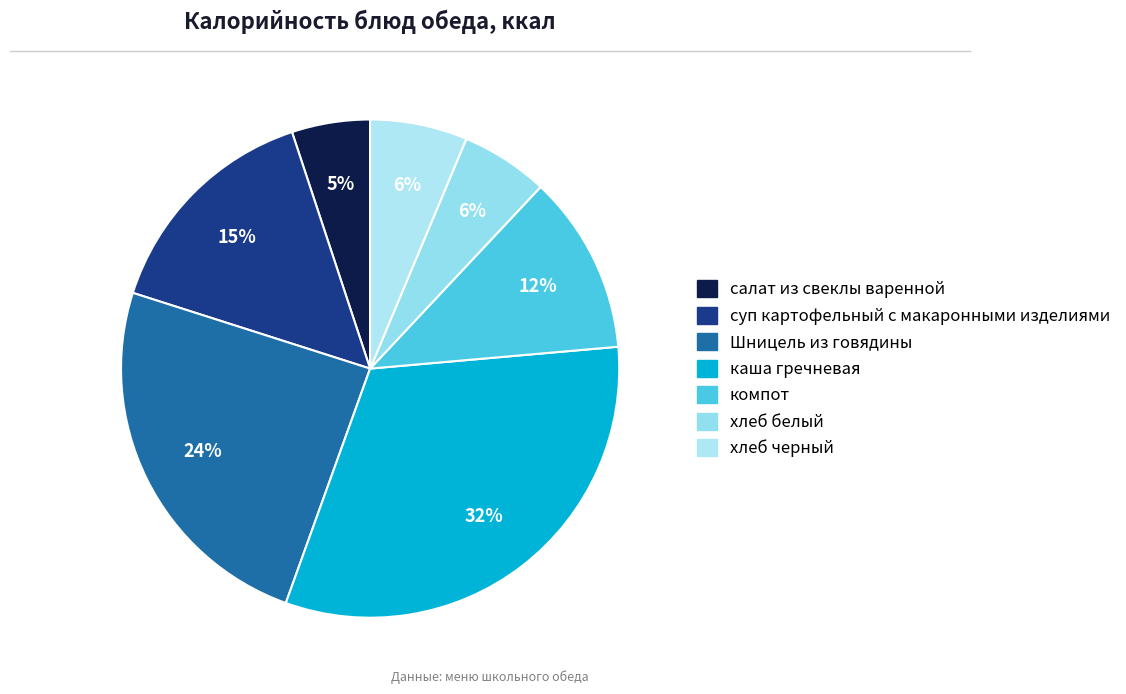

How many slices are in this pie chart?

7